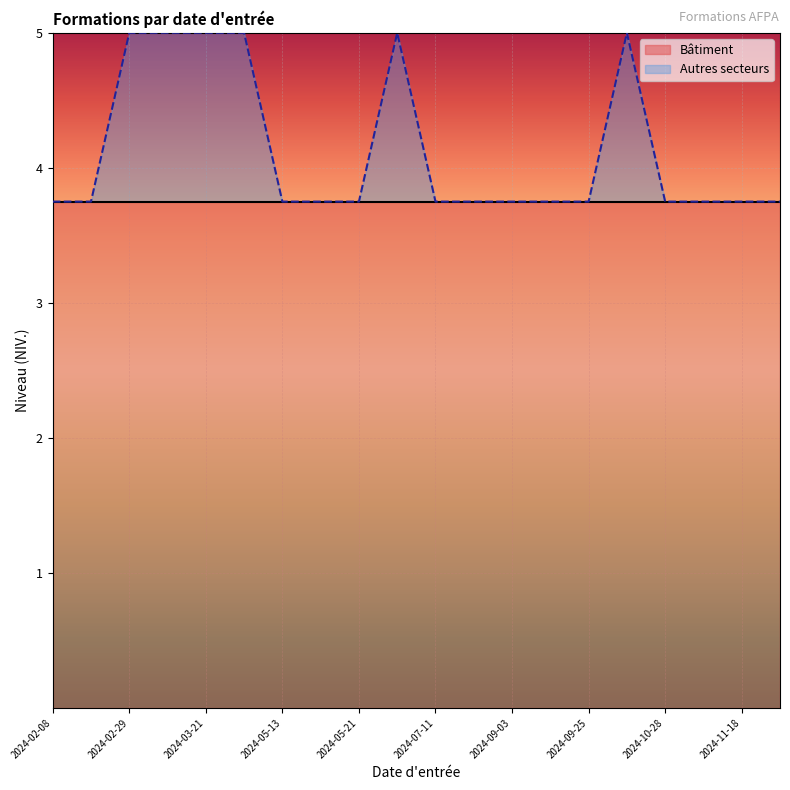

Is it true that the value at 2024-10-16 is 5.0?

True